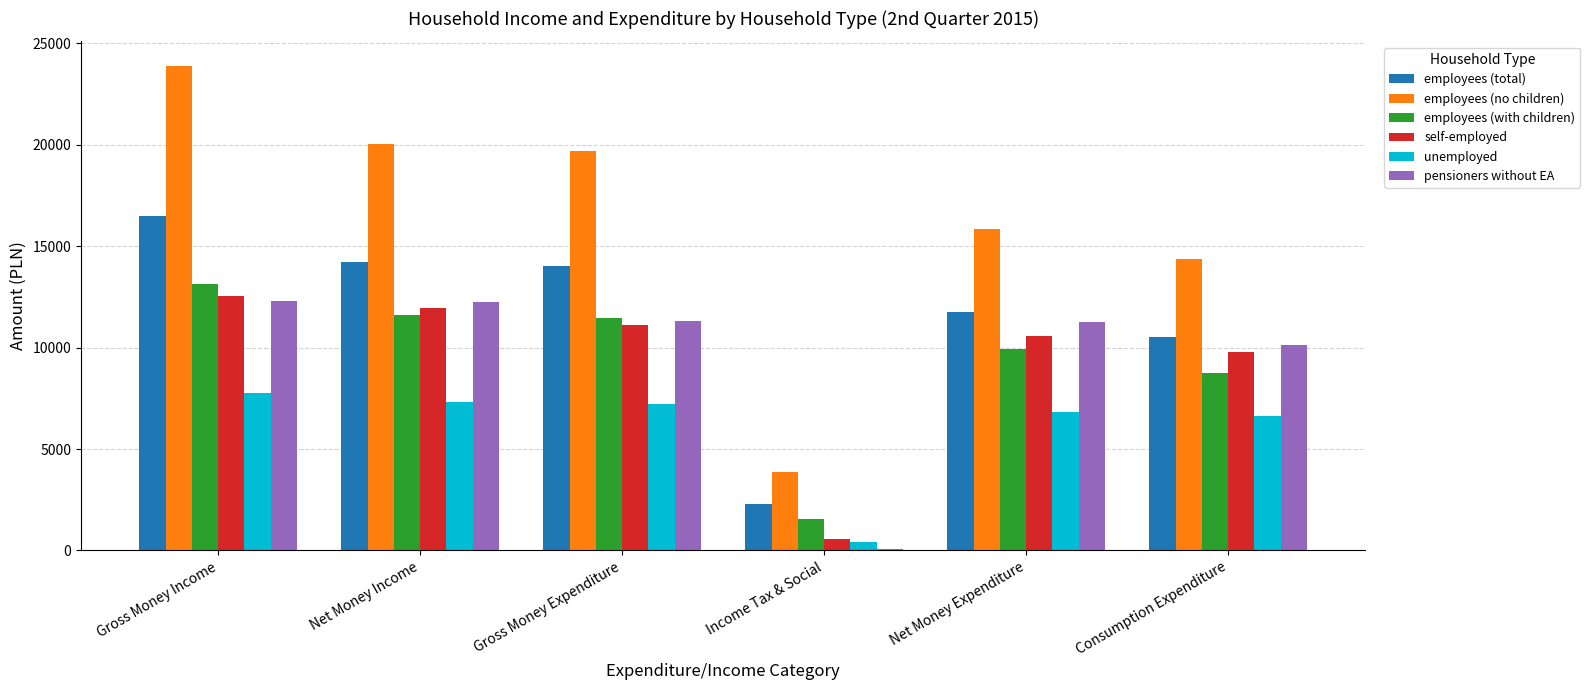

What is the average value of the employees (with children) series?

9402